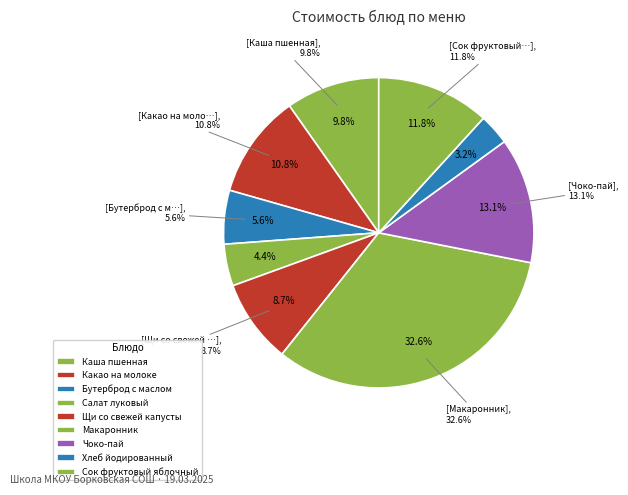

Which category has the smallest portion of the pie?

Хлеб йодированный